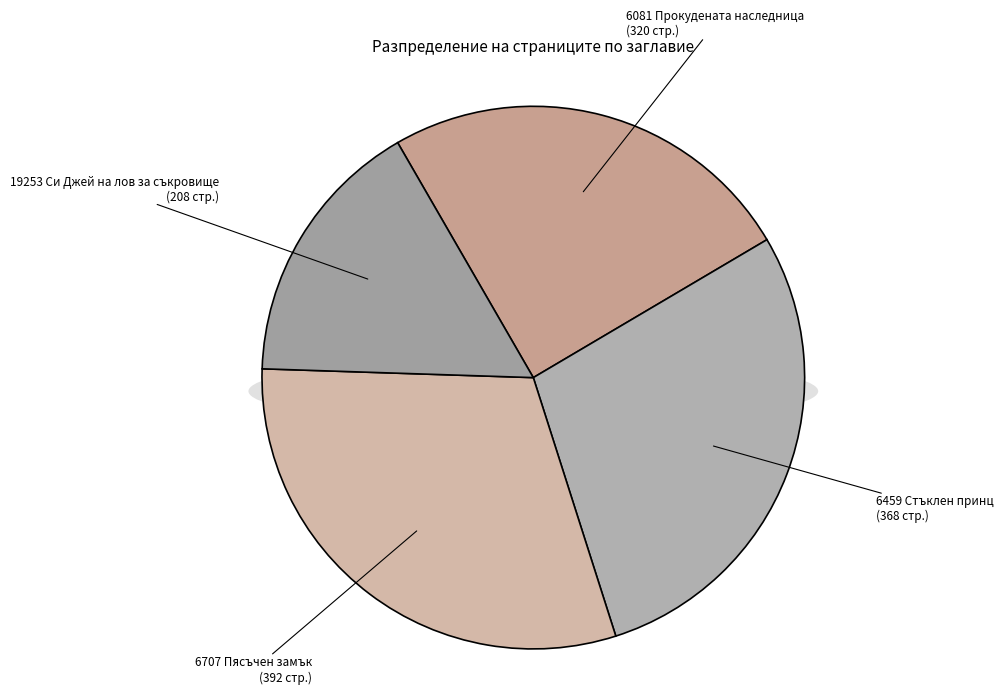

To the nearest percent, what portion does 19253 Си Джей на лов за съкровище represent?

16%